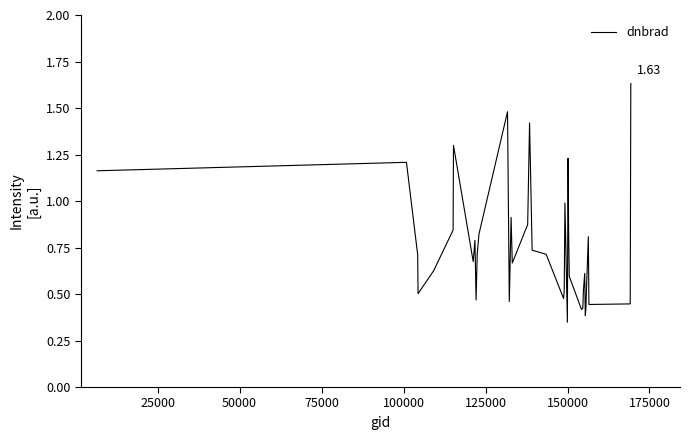

What is the difference between the maximum and minimum values?

1.3